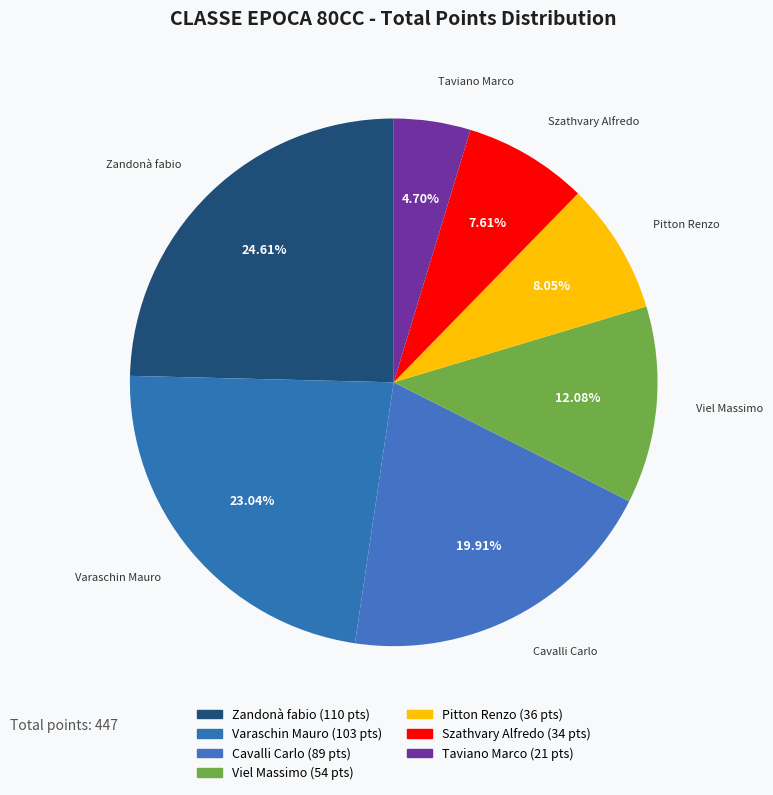

Rank the categories by value from lowest to highest.

Taviano Marco, Szathvary Alfredo, Pitton Renzo, Viel Massimo, Cavalli Carlo, Varaschin Mauro, Zandonà fabio